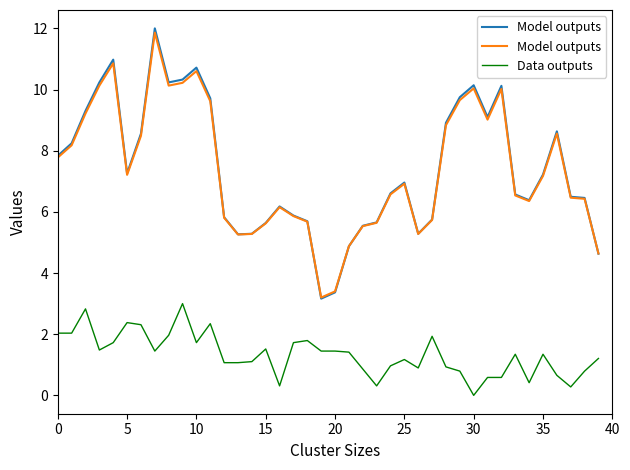

What is the average value of the Model outputs series?

7.4